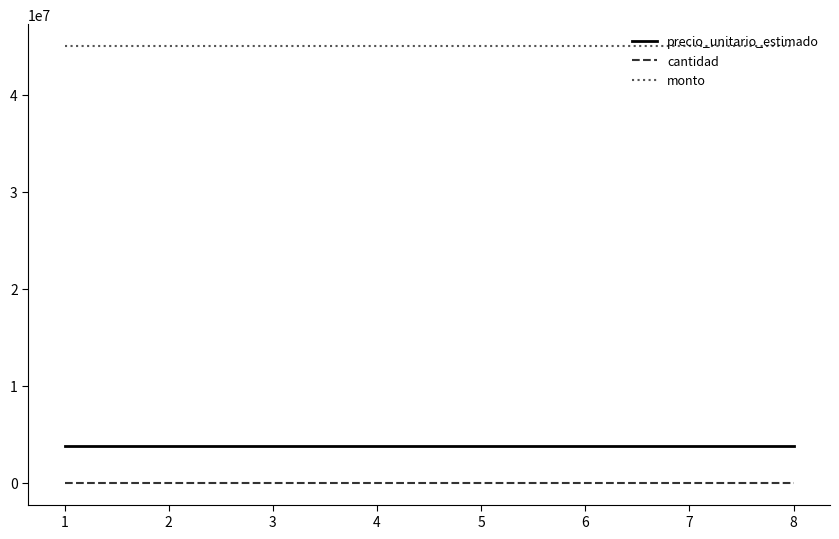

Which series has the largest total across all categories?

monto